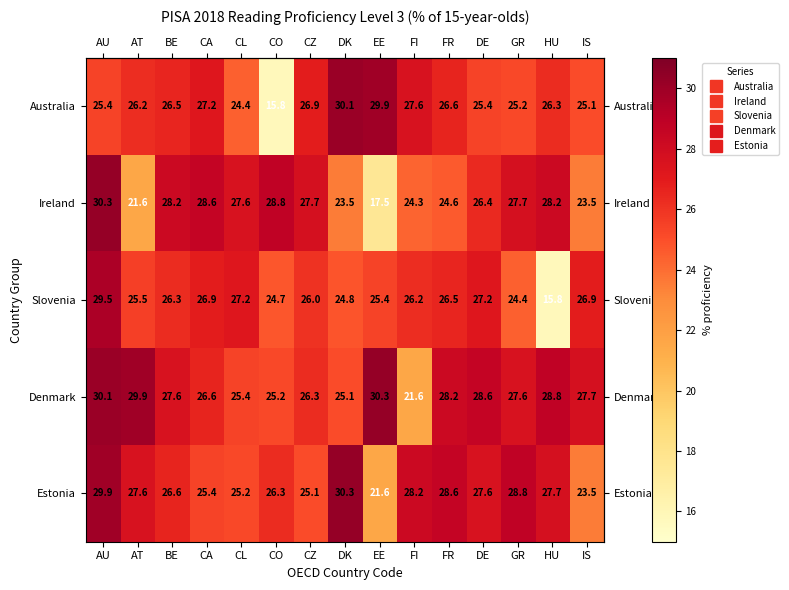

The value of Slovenia at CA is 10.4. True or false?

False